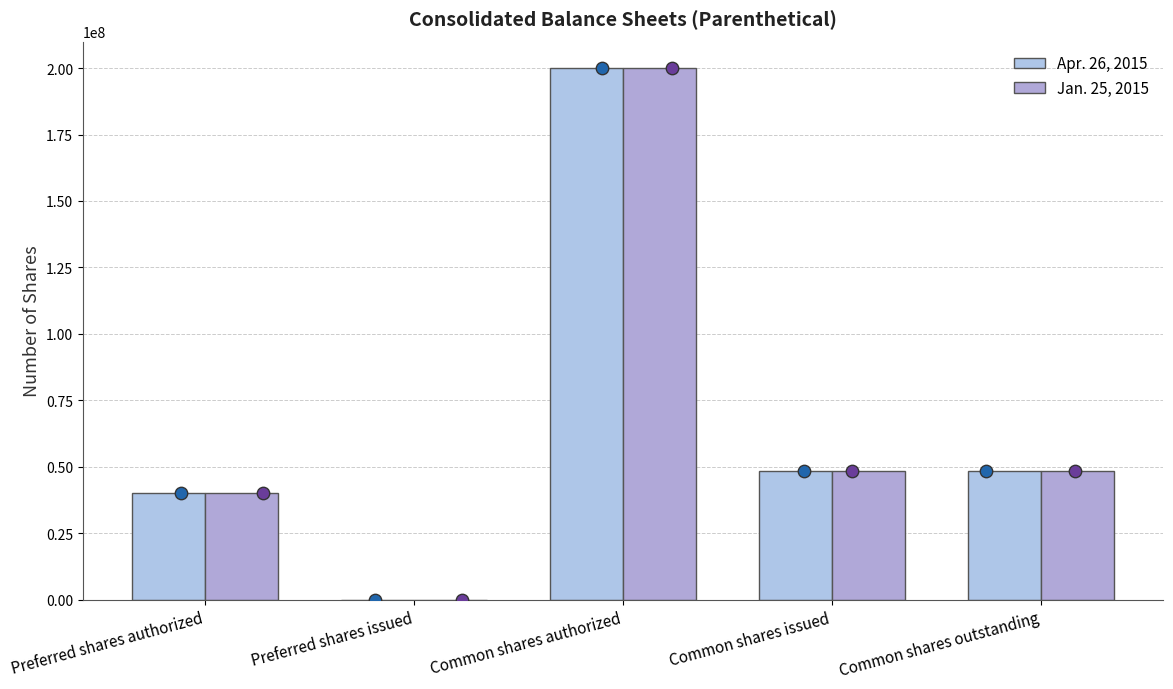

Is the value of Jan. 25, 2015 at Common shares authorized greater than the value of Apr. 26, 2015 at Common shares outstanding?

Yes